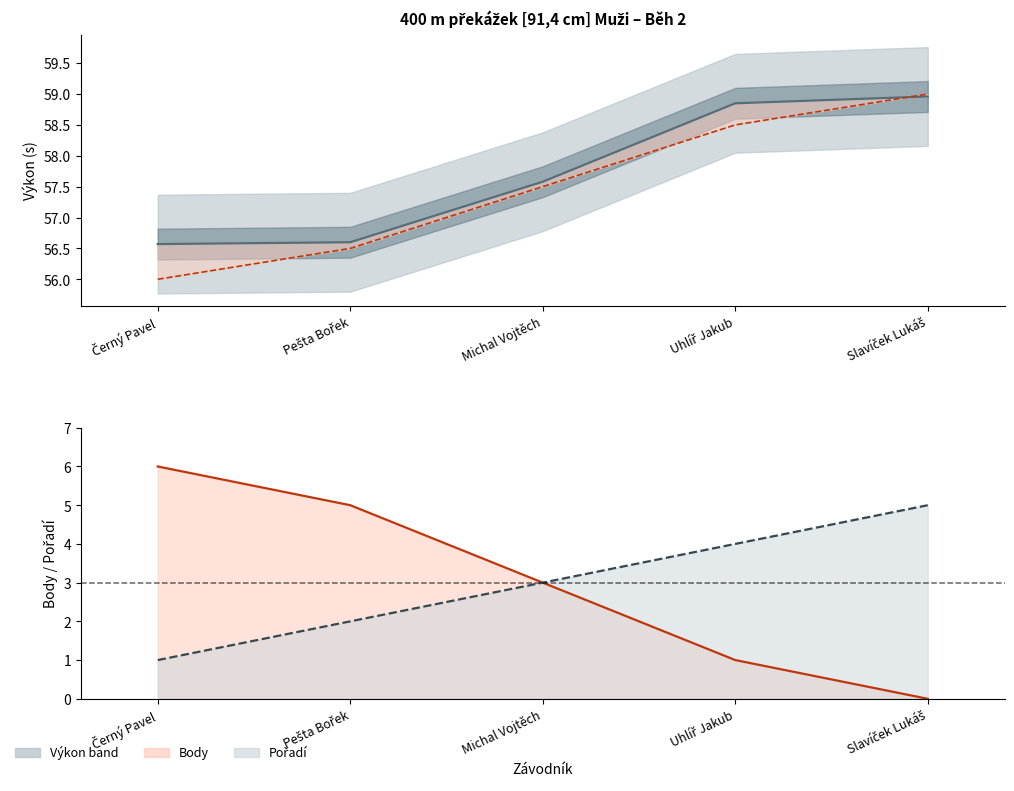

What is the spread (max minus min) of values at Černý Pavel?

55.6